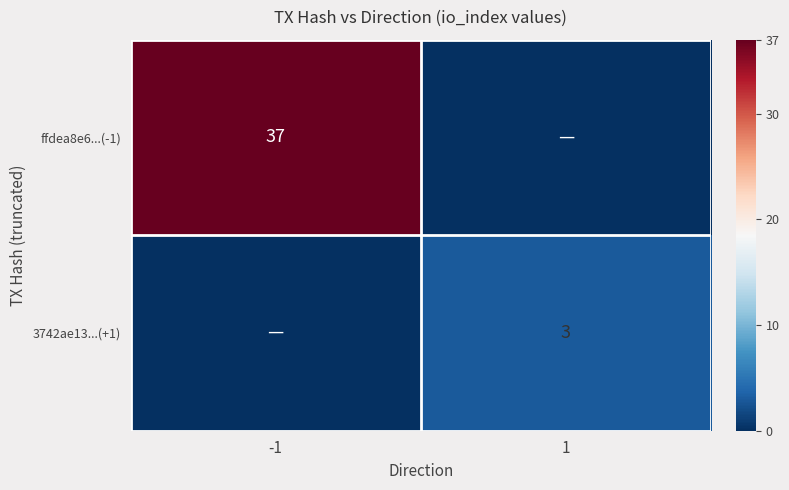

Is it true that 3742ae13...(+1) equals 3 at 1?

True